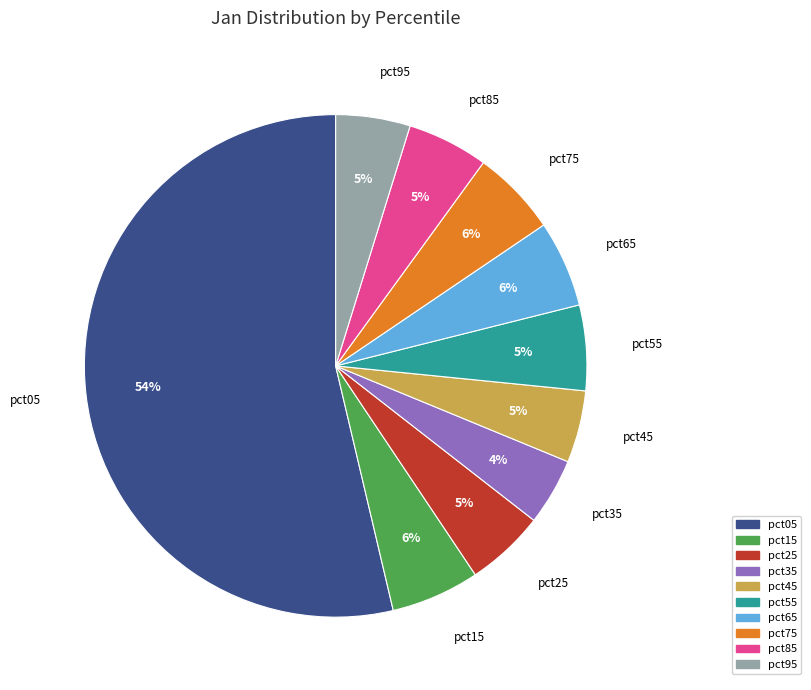

Count the number of slices in the pie.

10